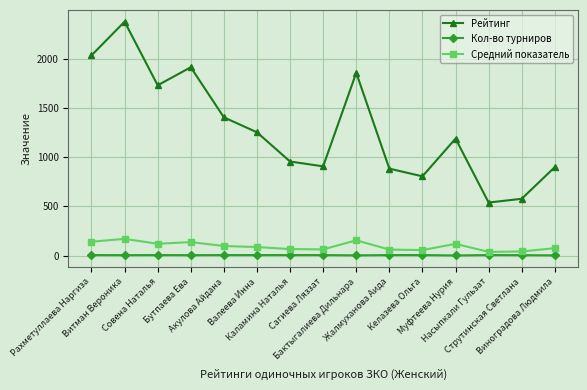

True or false: Рейтинг and Кол-во турниров intersect in this chart.

False